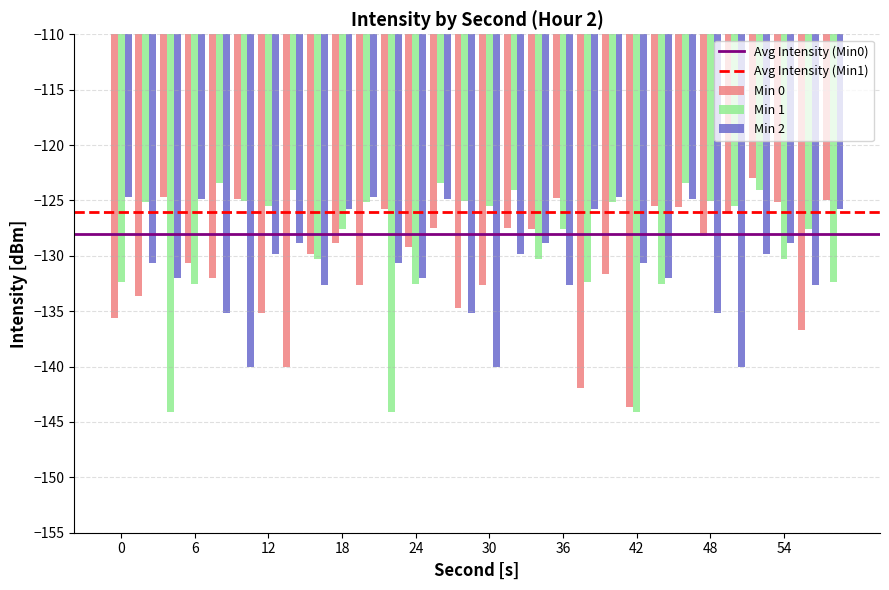

What is the sum of all Min 1 values?

-3870.0